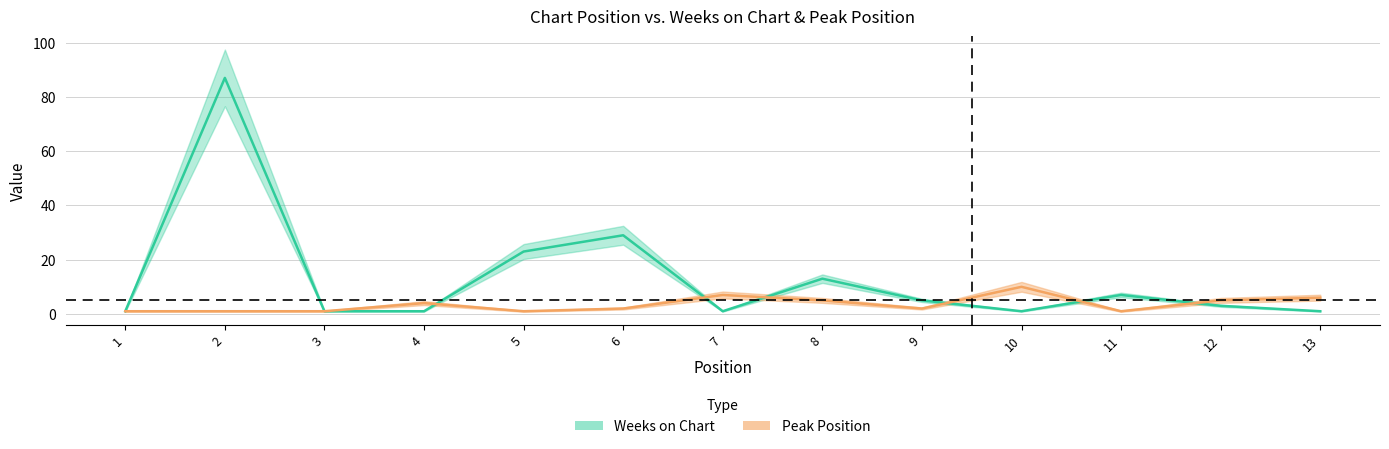

What is the difference between the maximum and minimum values in the Weeks on Chart series?

86